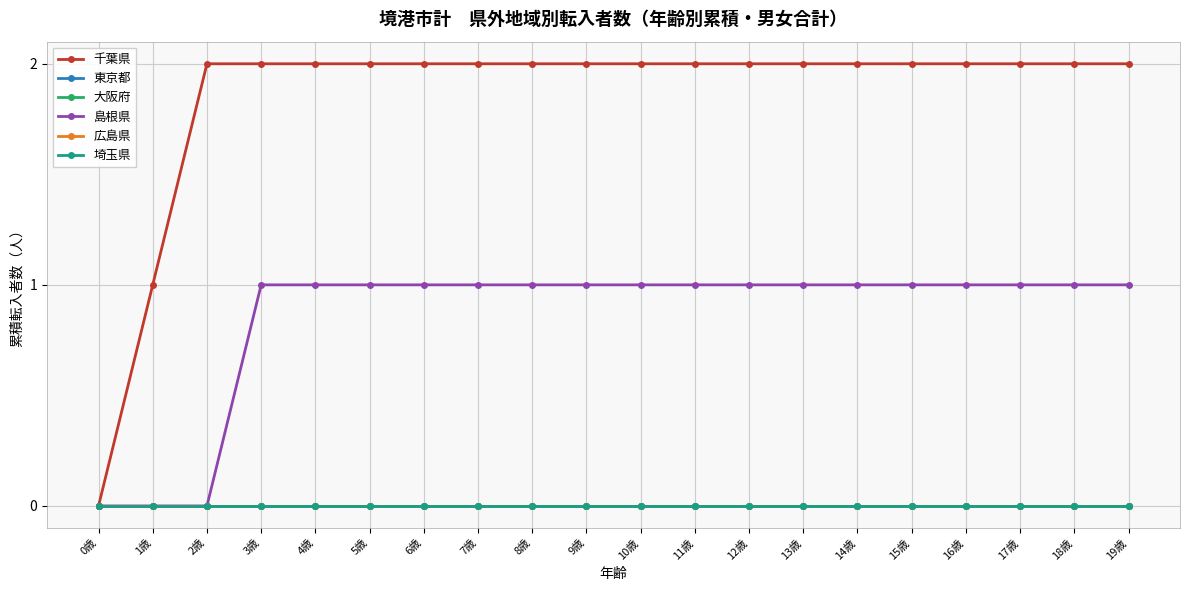

Reading right to left, list all the values displayed in this chart.

千葉県: 2	2	2	2	2	2	2	2	2	2	2	2	2	2	2	2	2	2	1	0
東京都: 0	0	0	0	0	0	0	0	0	0	0	0	0	0	0	0	0	0	0	0
大阪府: 0	0	0	0	0	0	0	0	0	0	0	0	0	0	0	0	0	0	0	0
島根県: 1	1	1	1	1	1	1	1	1	1	1	1	1	1	1	1	1	0	0	0
広島県: 0	0	0	0	0	0	0	0	0	0	0	0	0	0	0	0	0	0	0	0
埼玉県: 0	0	0	0	0	0	0	0	0	0	0	0	0	0	0	0	0	0	0	0